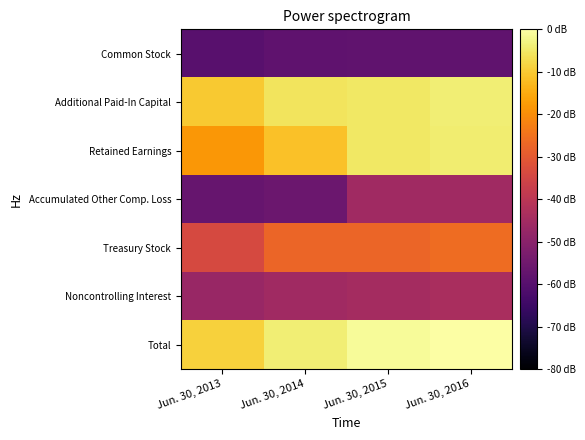

How many series are shown in this chart?

7